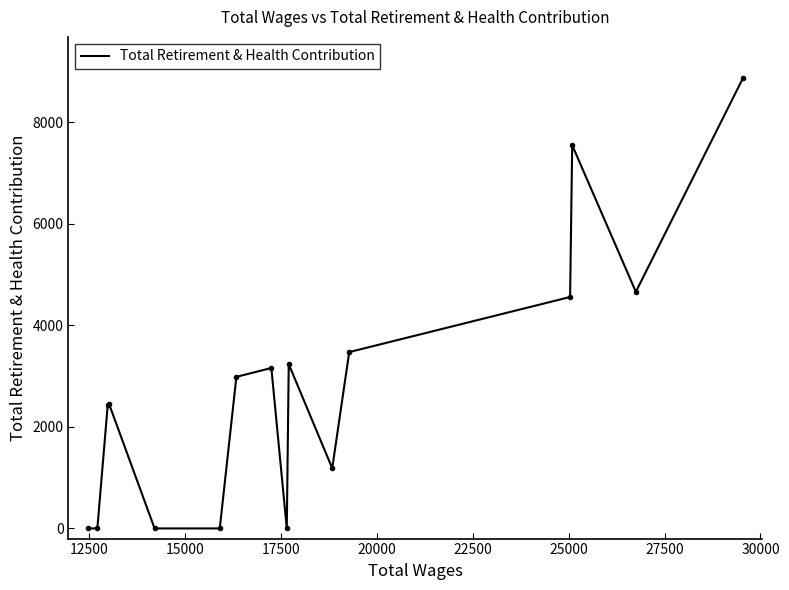

What is the greatest value displayed?

8881